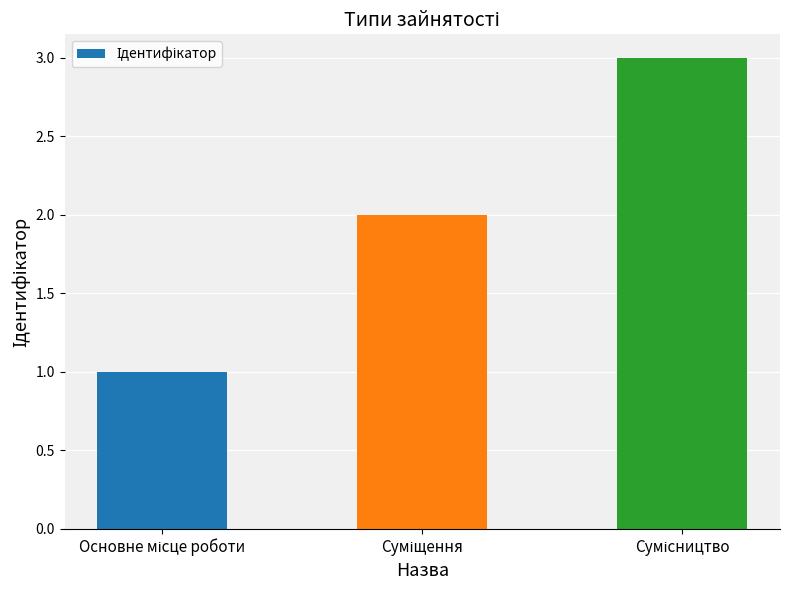

How many data points are less than 2?

1